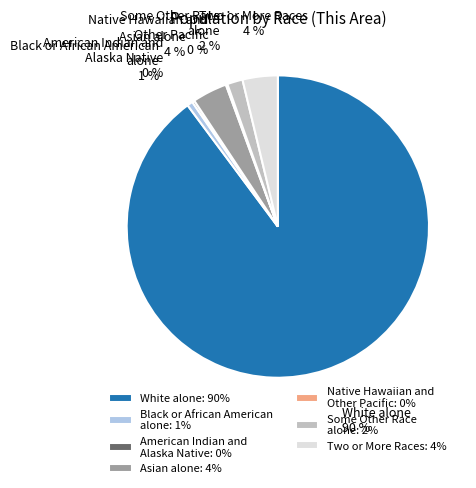

What percentage is the Asian alone slice, to the nearest percent?

4%